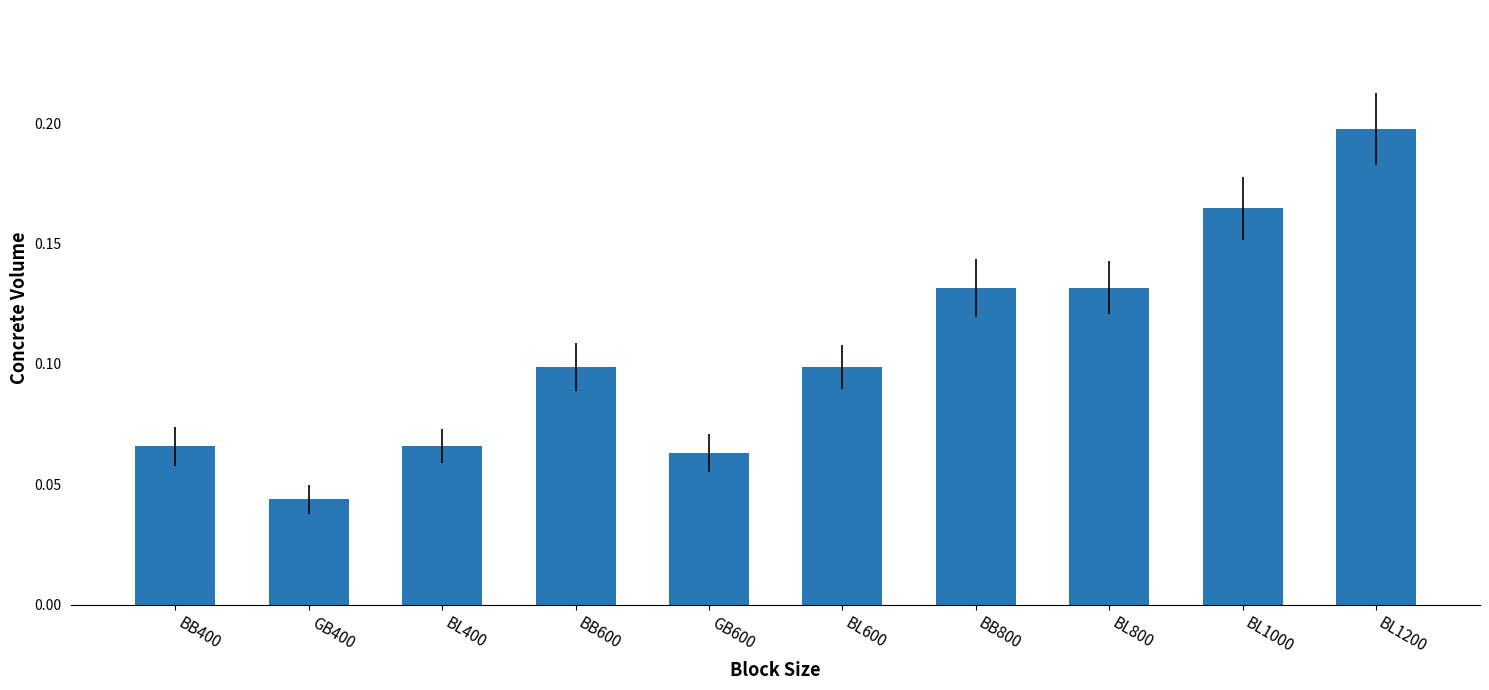

What is the sum of all values?

1.1